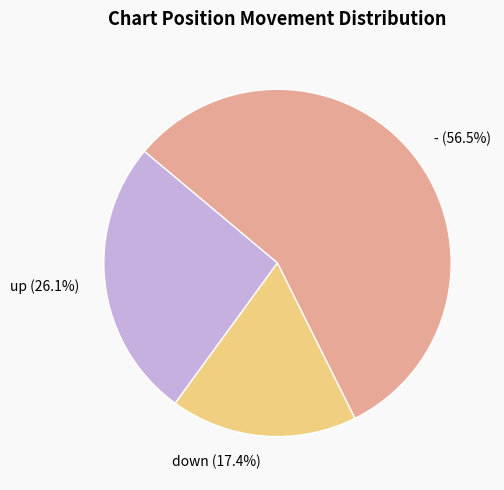

Which slice is the smallest?

down